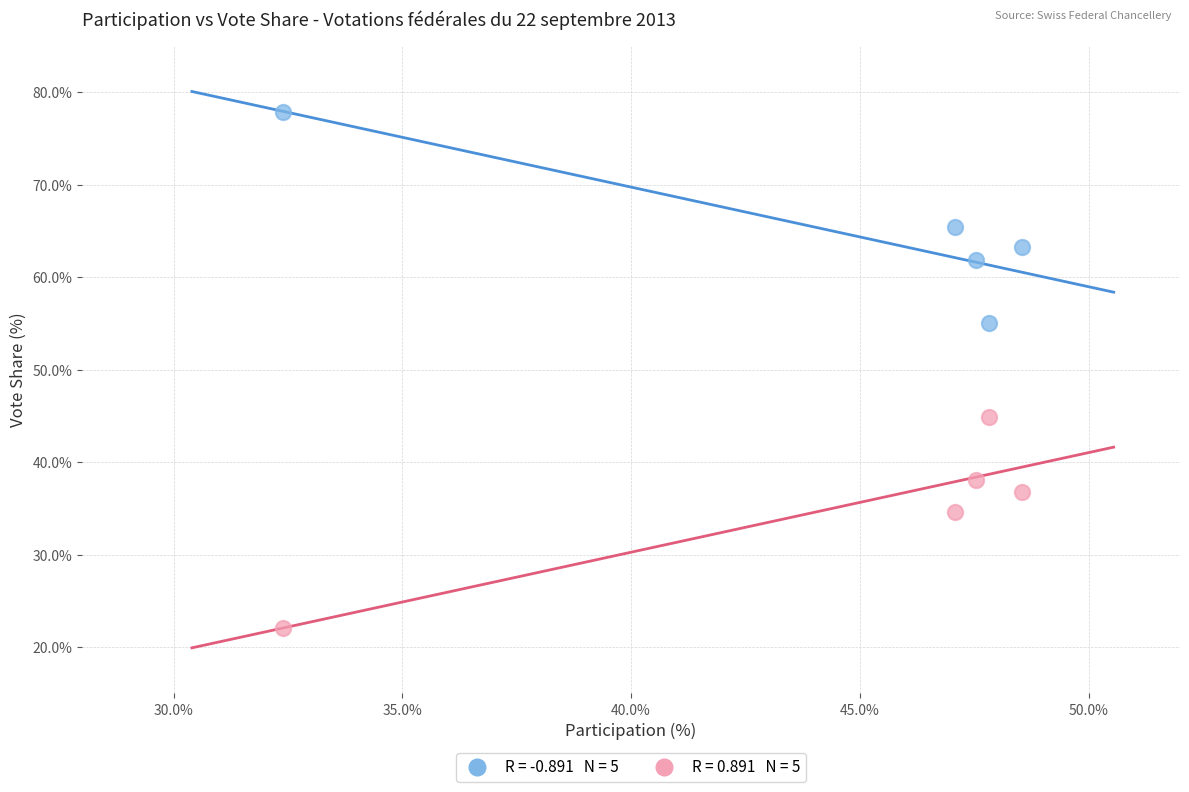

Across all data points, what is the range of Y values (max minus min)?

55.8